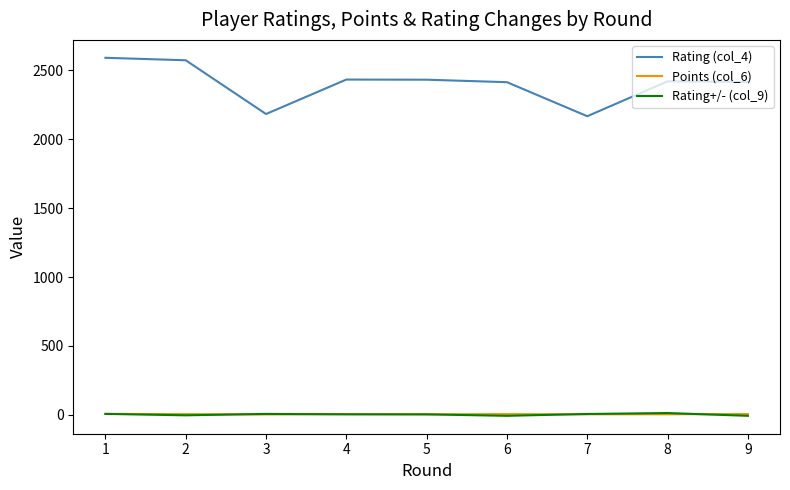

The value of Rating+/- (col_9) at 7 is 6.0. True or false?

True